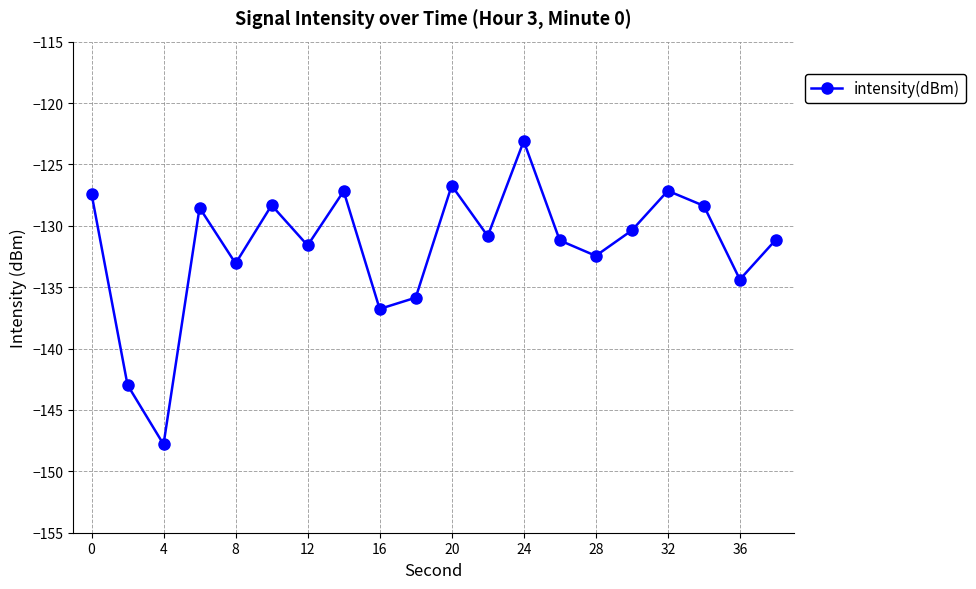

What is the value of the 12th point from the left?

-130.8